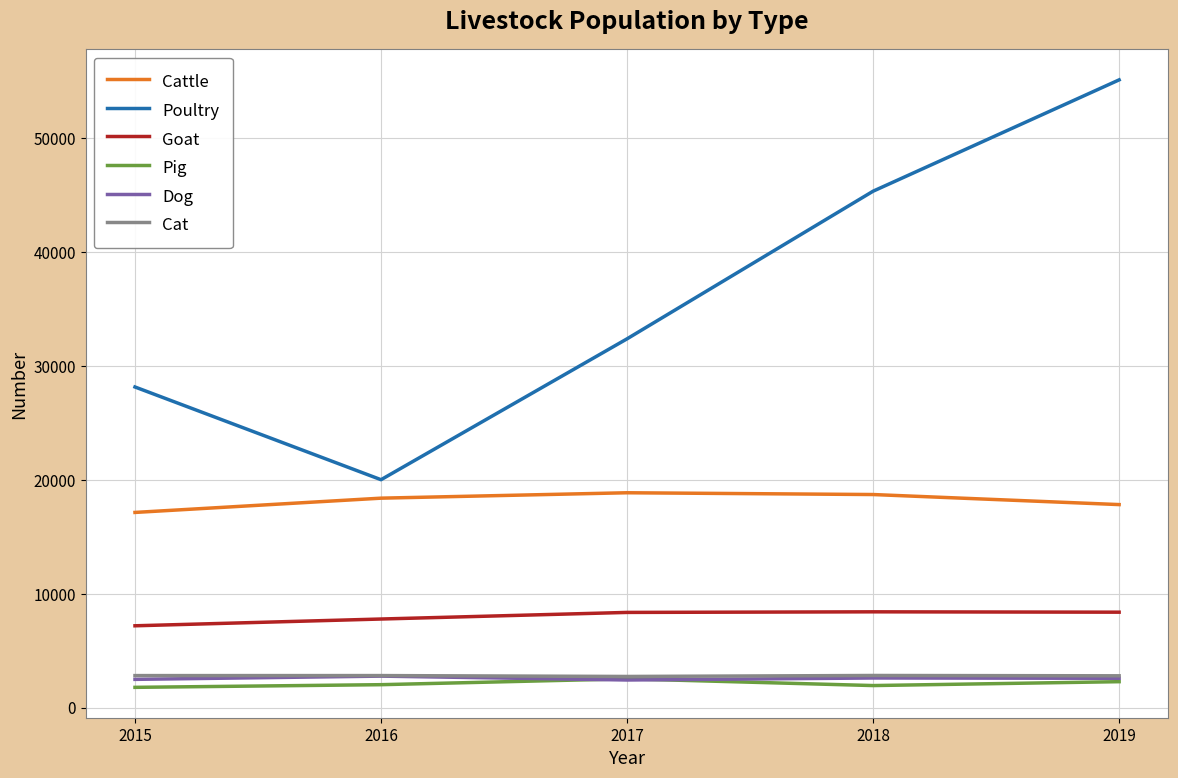

What is the average value of the Cat series?

2796